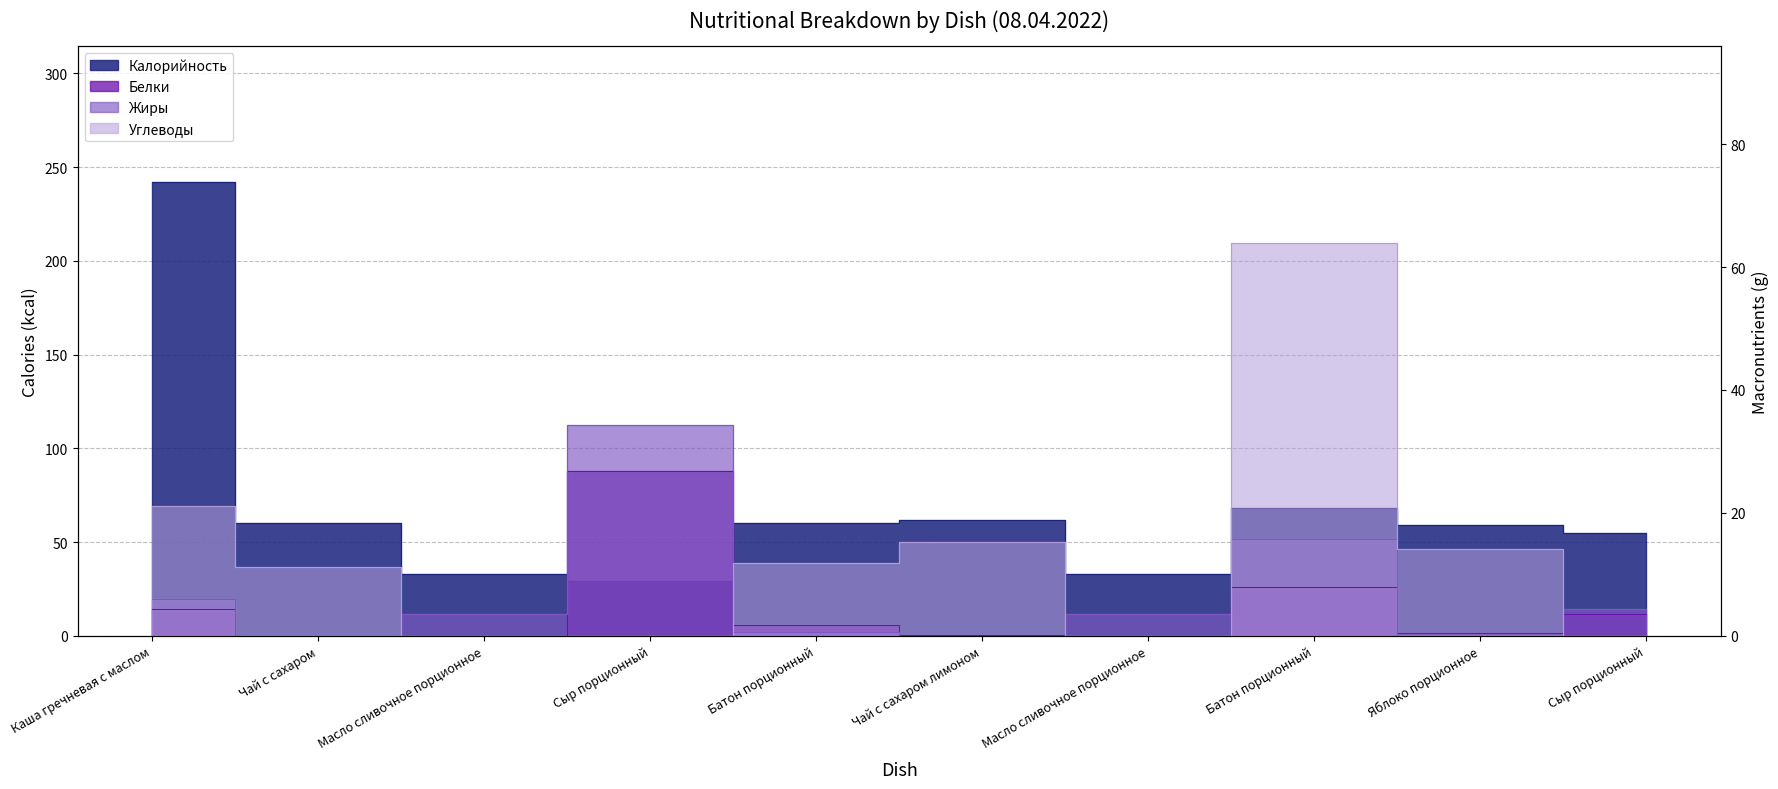

How many lines are shown in the chart?

4